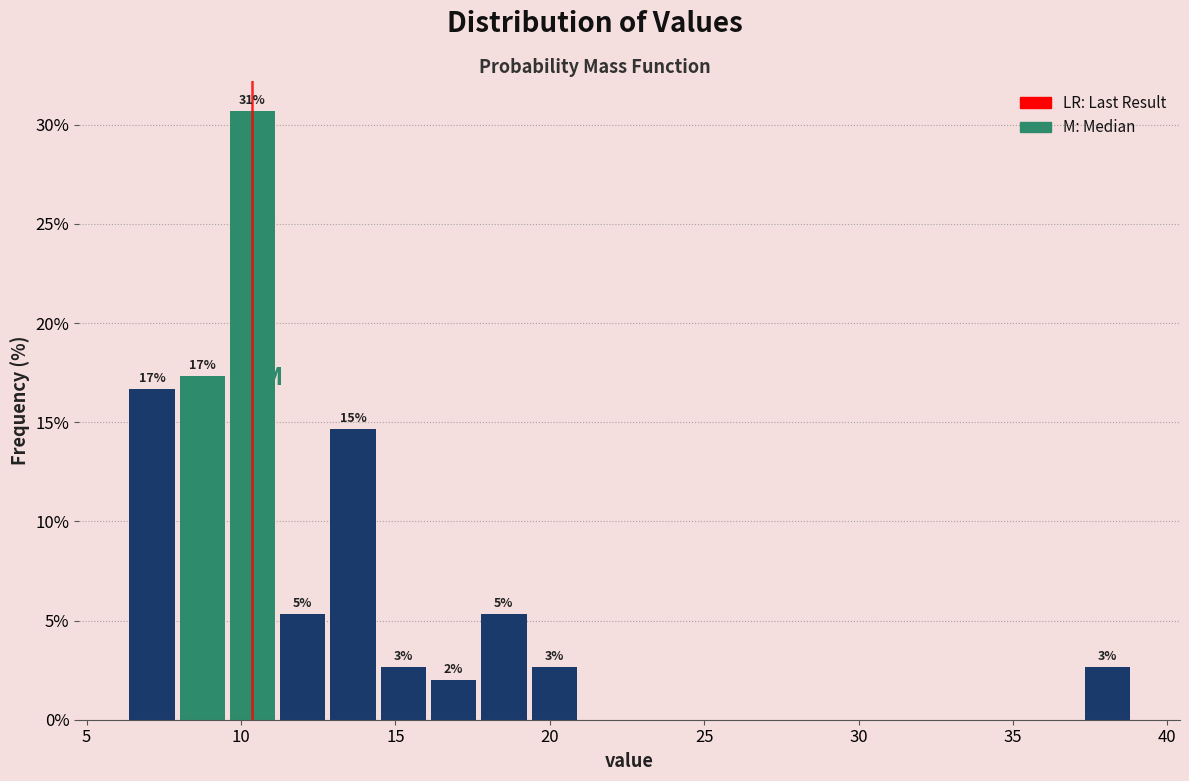

Around what value on the x-axis is the tallest bar? Give the approximate position of its centre, as read against the axis.

10.5